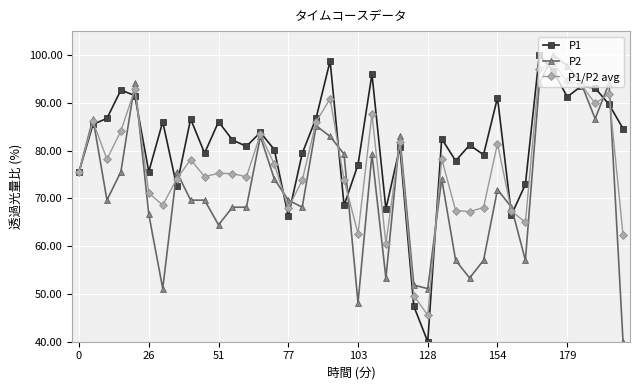

Is this an area chart (filled region under the line)?

No